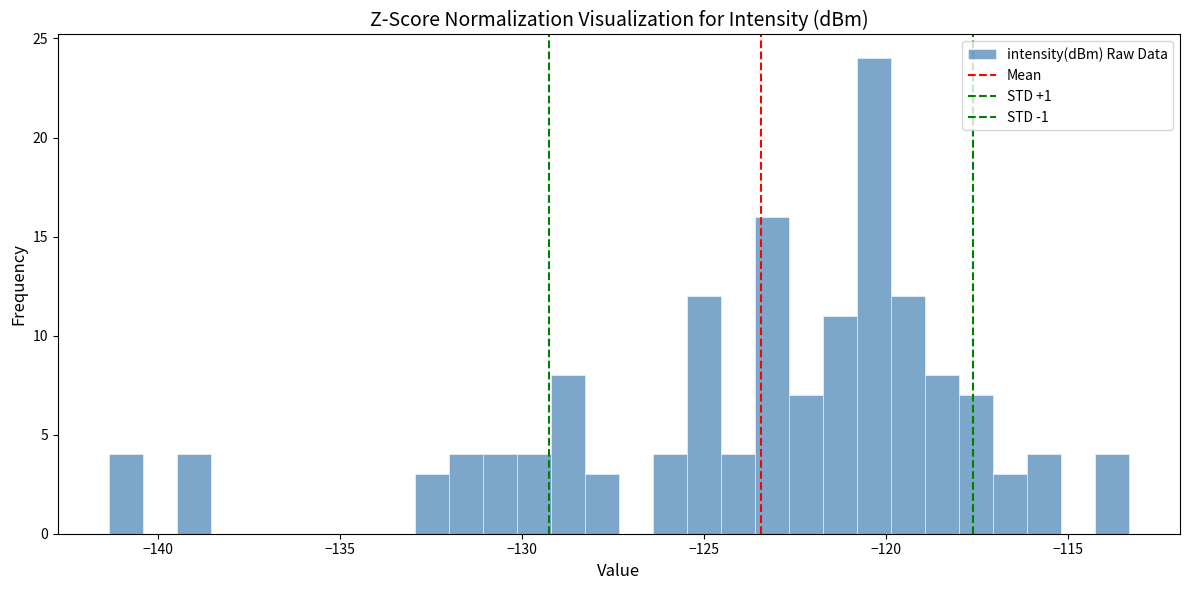

Read against the x-axis, roughly where is the centre of the tallest bar?

-120.5